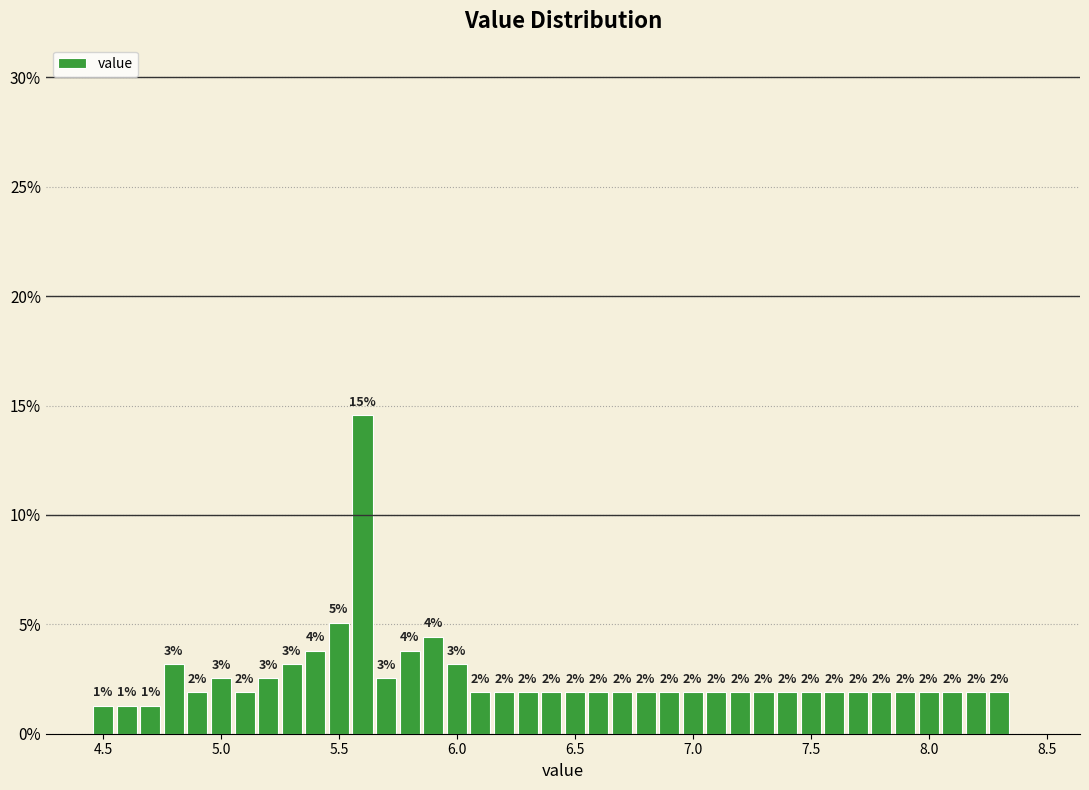

Read against the x-axis, roughly where is the centre of the tallest bar?

5.60